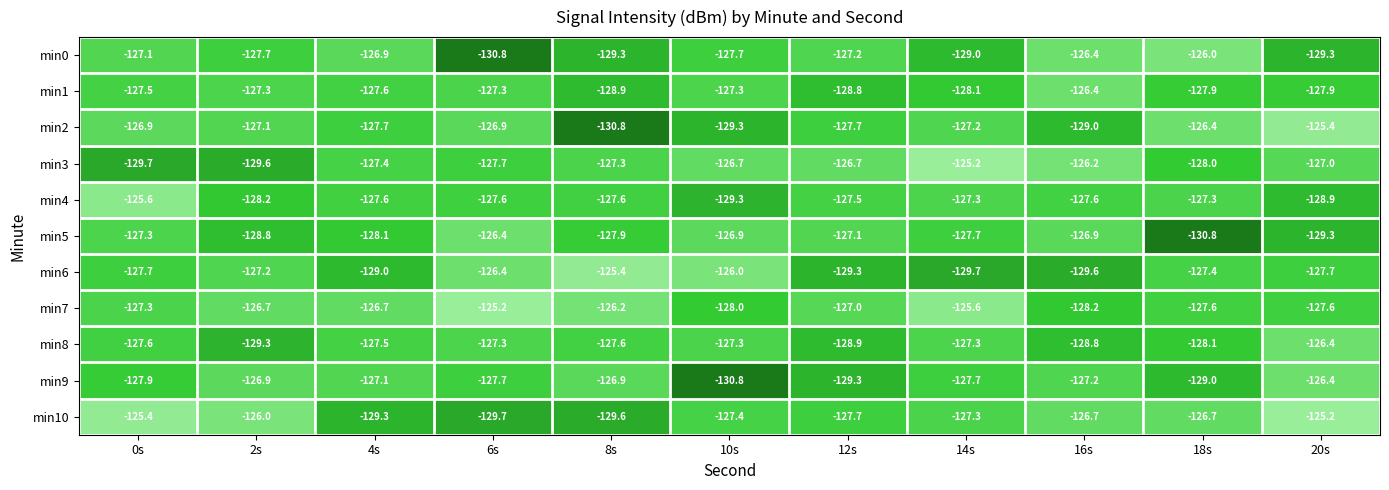

What is the difference between the maximum and second lowest values in the min4 series?

3.3